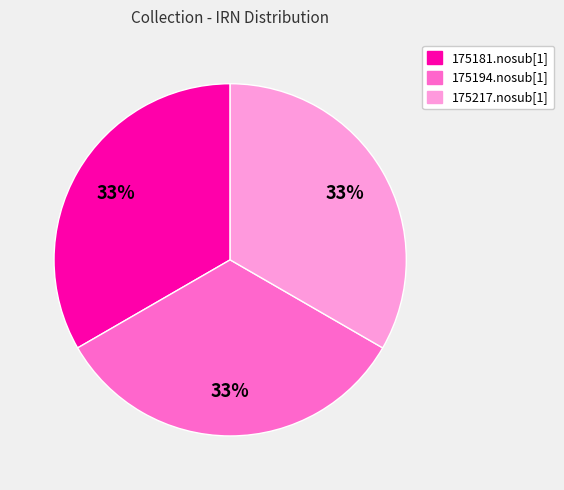

Do 175181.nosub[1] and 175194.nosub[1] together represent more than half of the pie?

Yes